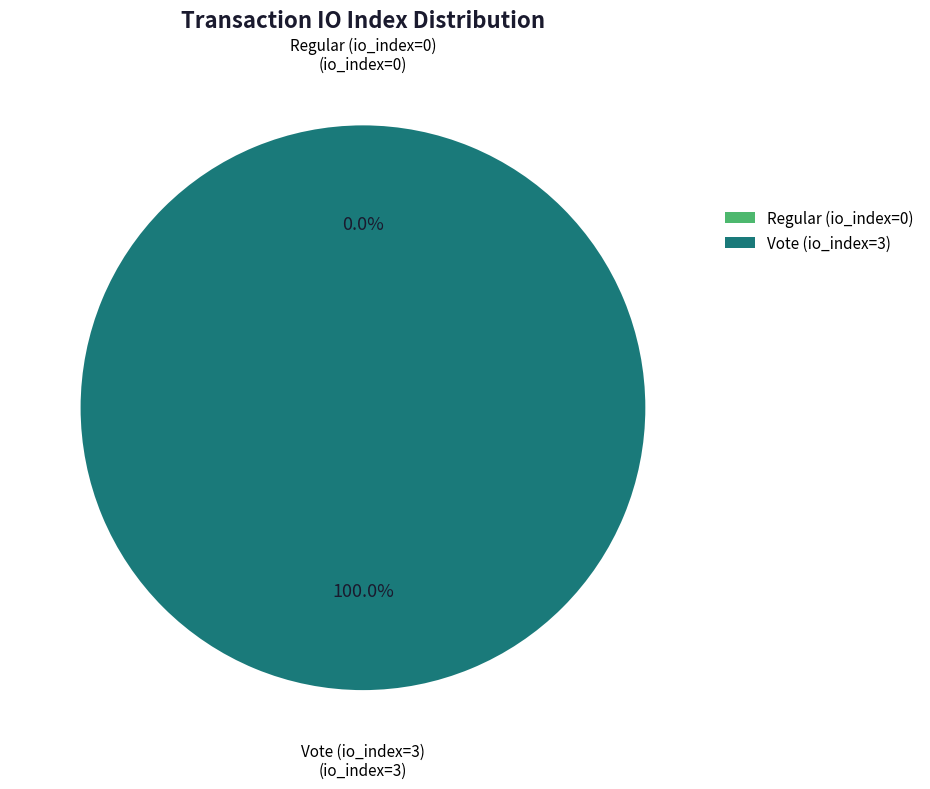

To the nearest percent, what is the difference between the Regular (io_index=0) and Vote (io_index=3) slice percentages?

100%